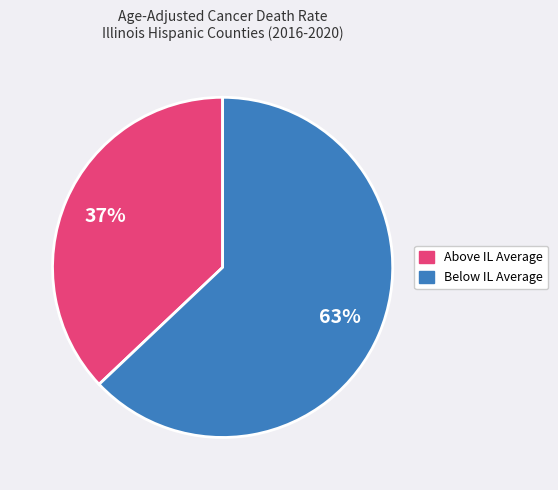

To the nearest percent, what is the average slice percentage?

50%